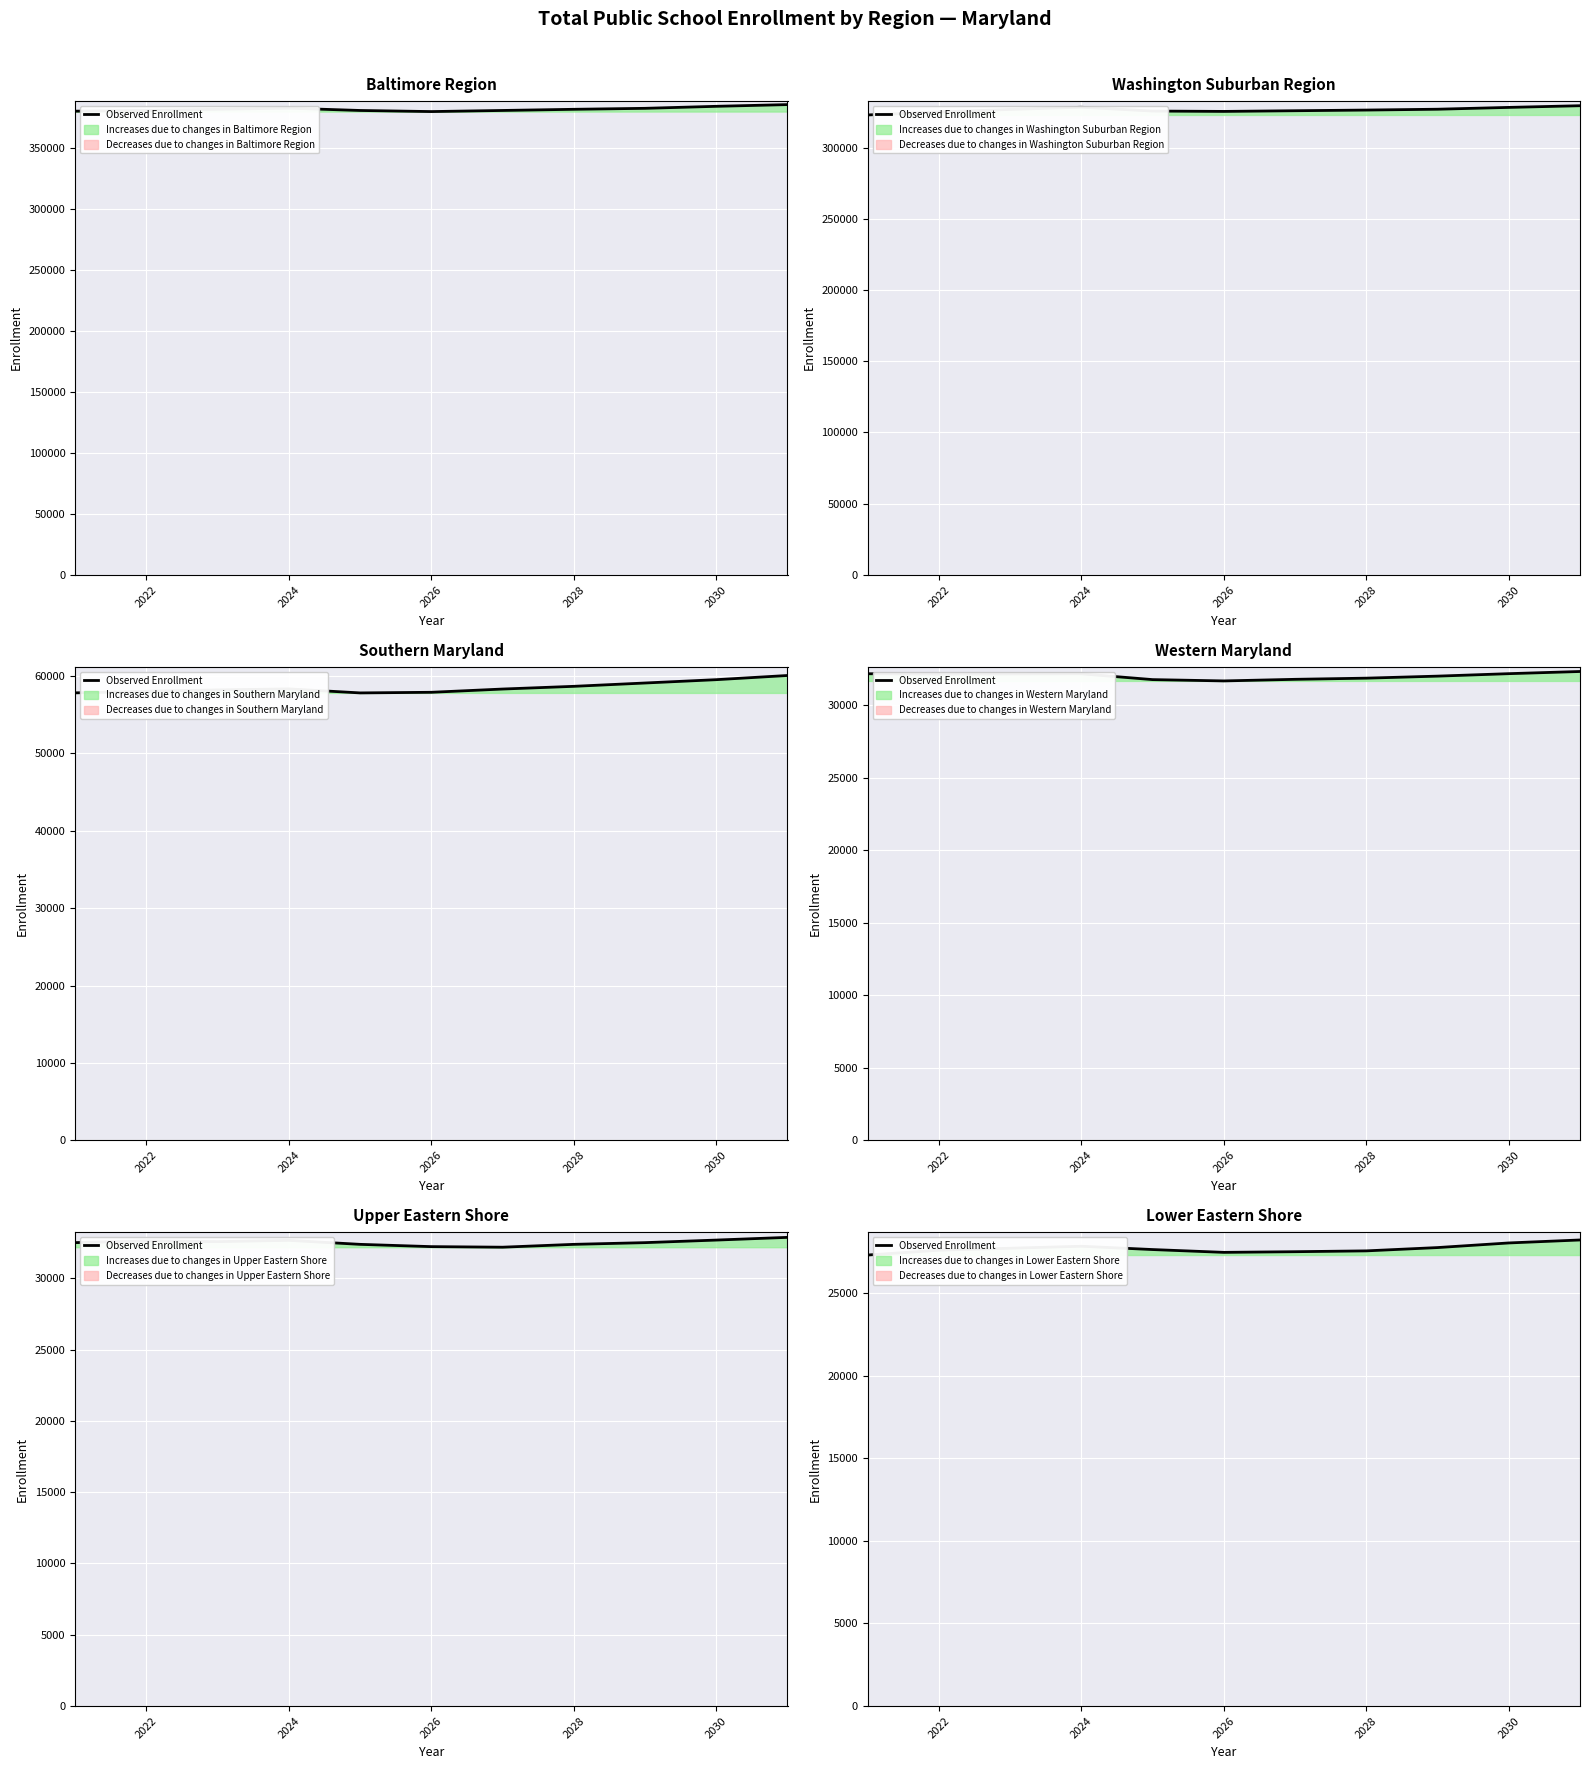

At which label does the data first exceed 27630?

2024